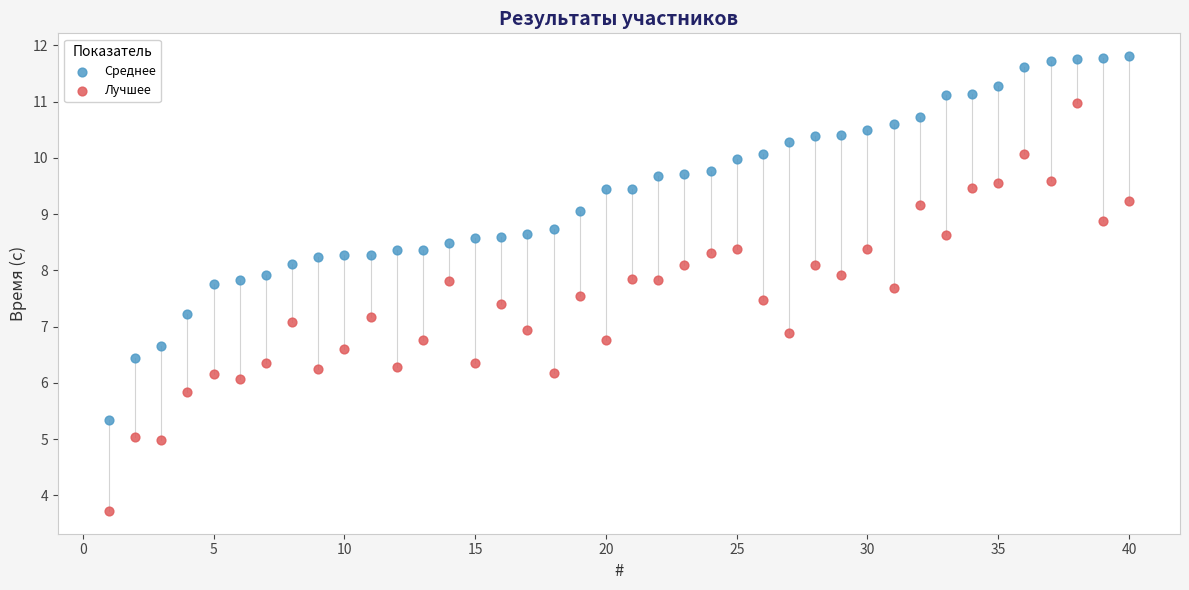

What are all the series names shown in the legend?

Среднее, Лучшее